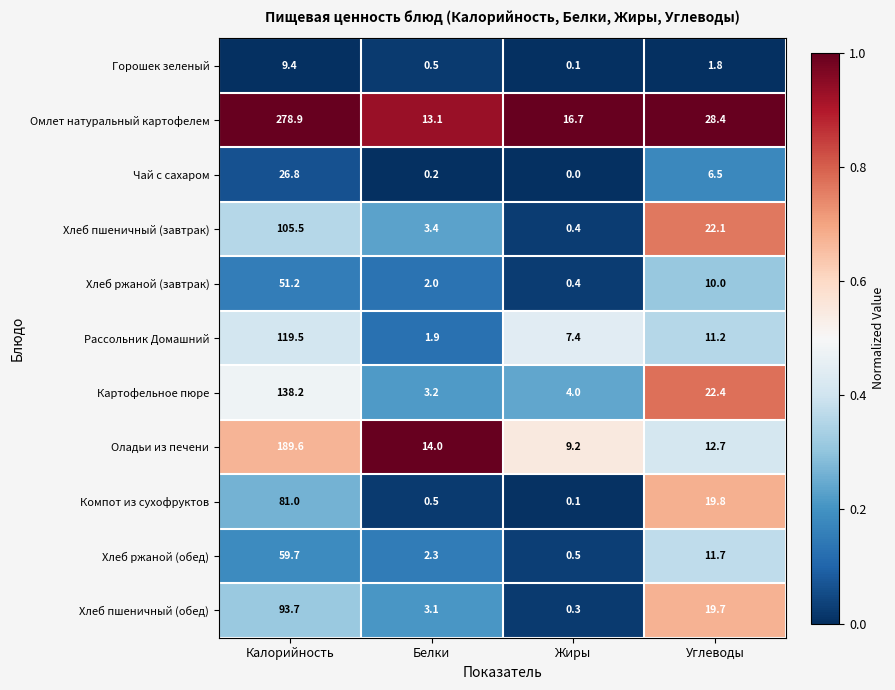

What is the total value across all series at Белки?

44.2